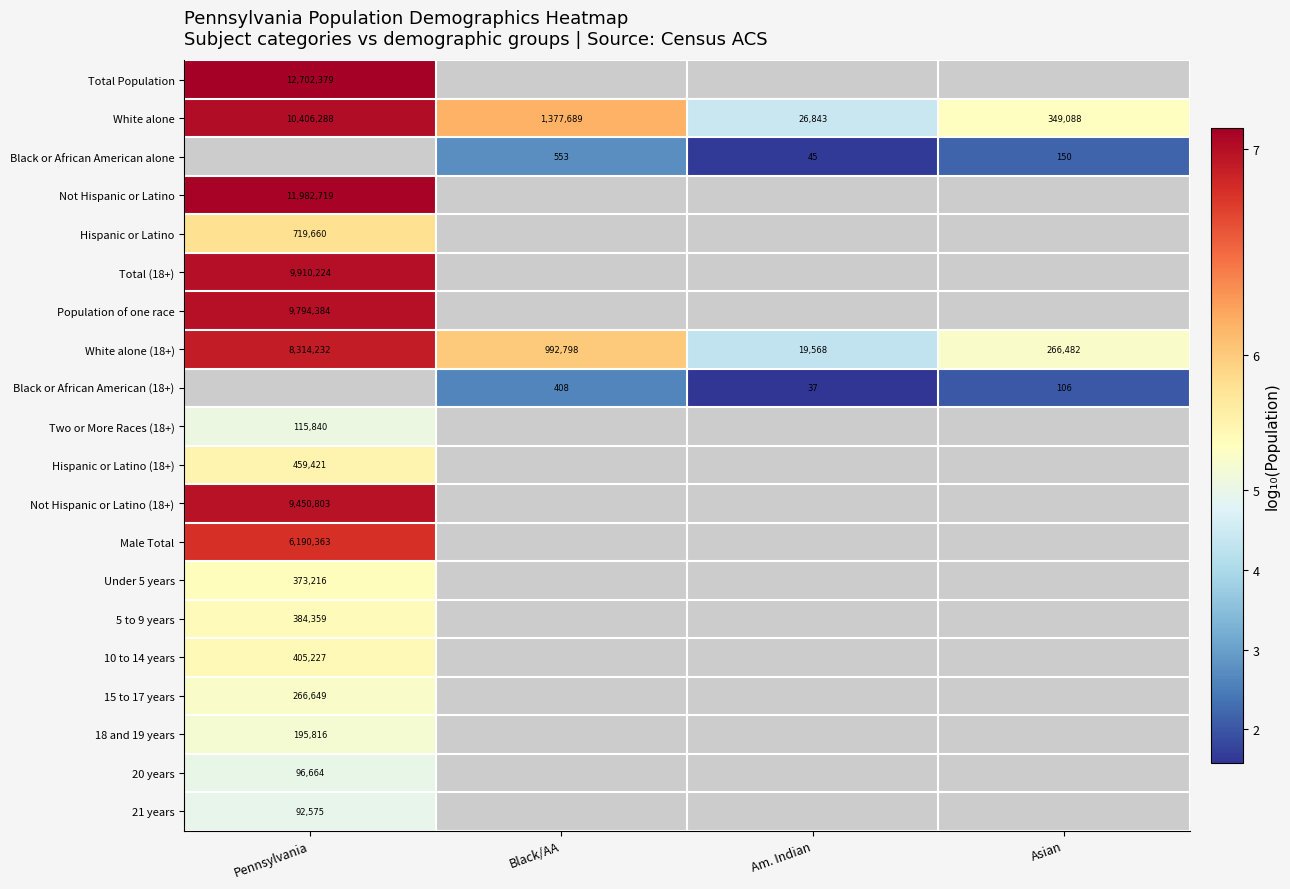

Where does the Black or African American alone series first go above 2?

Black/AA